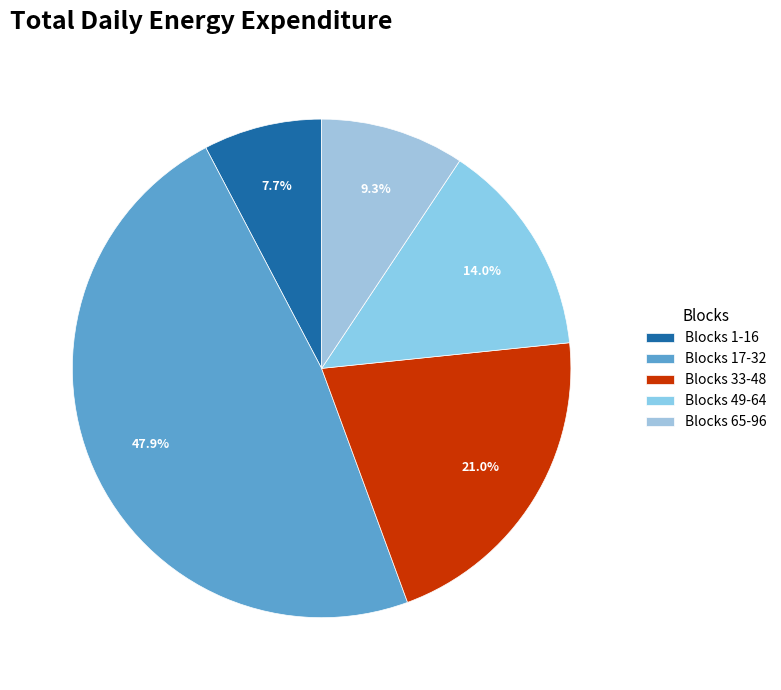

Which category has the biggest portion of the pie?

Blocks 17-32